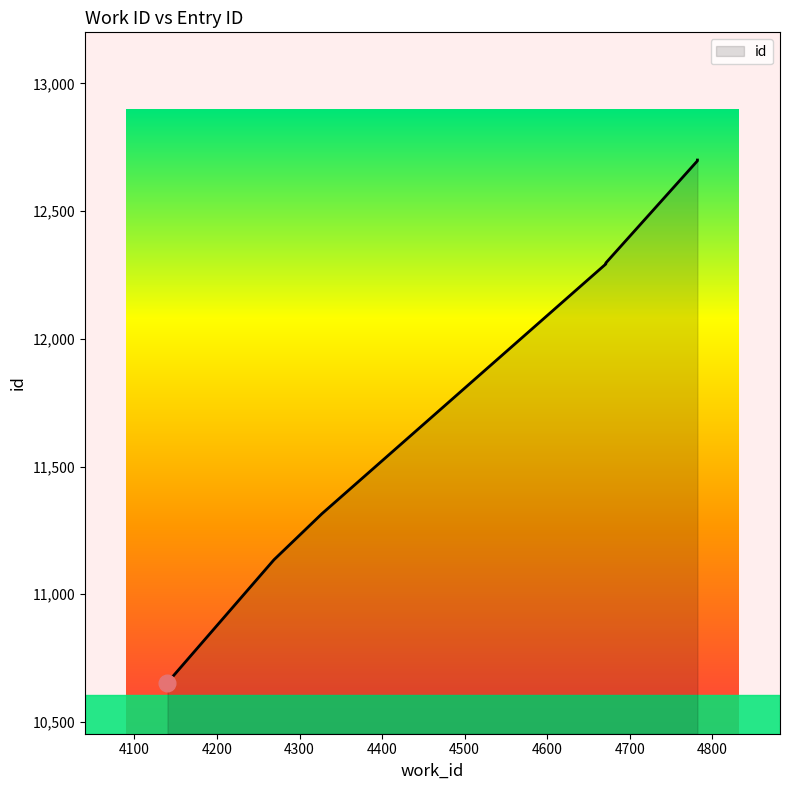

Does the chart have visible grid lines?

No